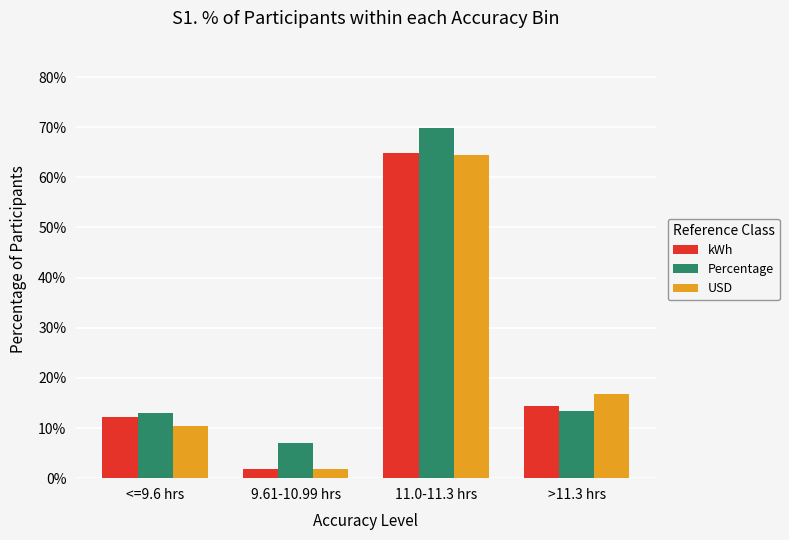

Rank the categories by kWh value from lowest to highest.

9.61-10.99 hrs, <=9.6 hrs, >11.3 hrs, 11.0-11.3 hrs